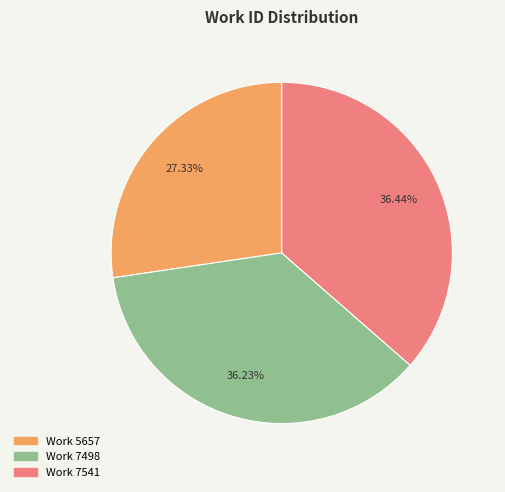

What percentage is the Work 7498 slice, to the nearest percent?

36%